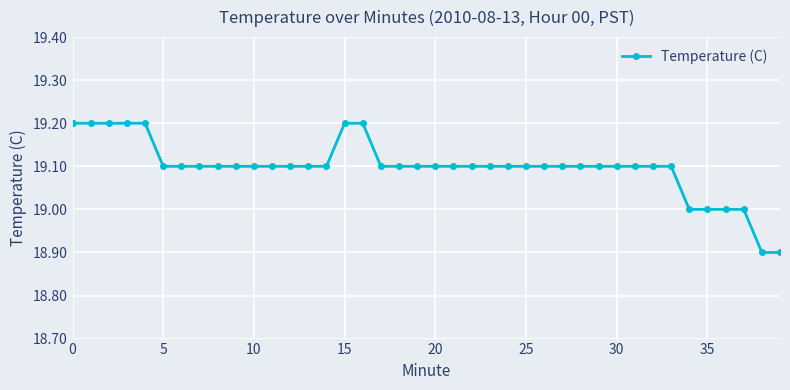

What is the value of the 33rd point from the left?

19.1